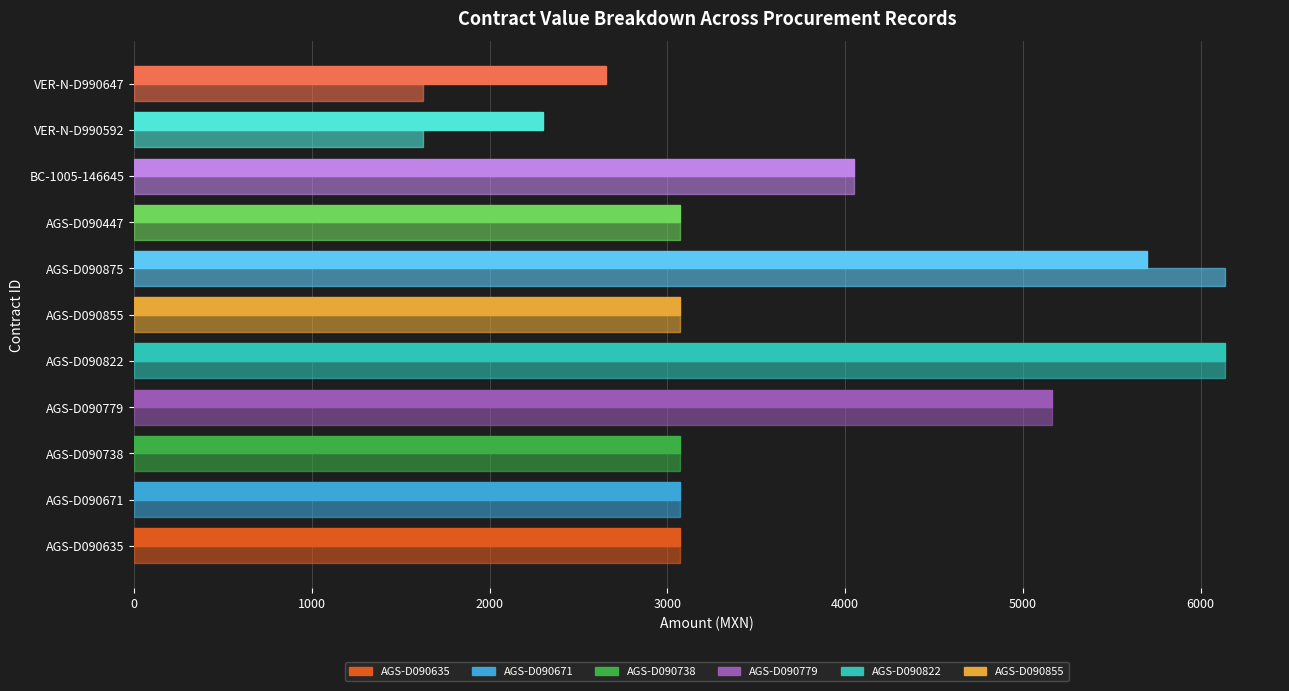

How many data points does each series have?

11